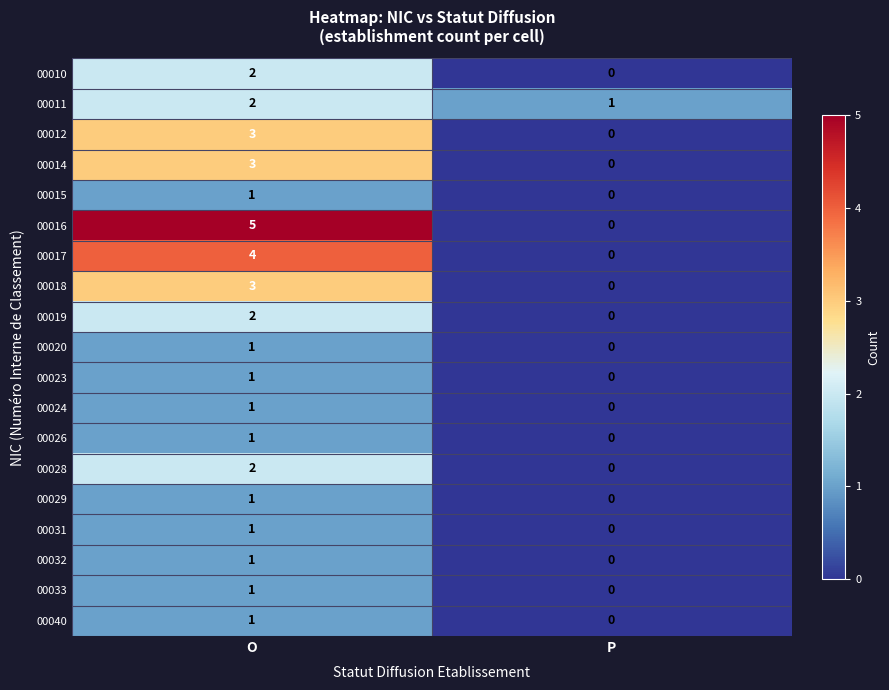

True or false: 00020 has a value of 0 at P.

True